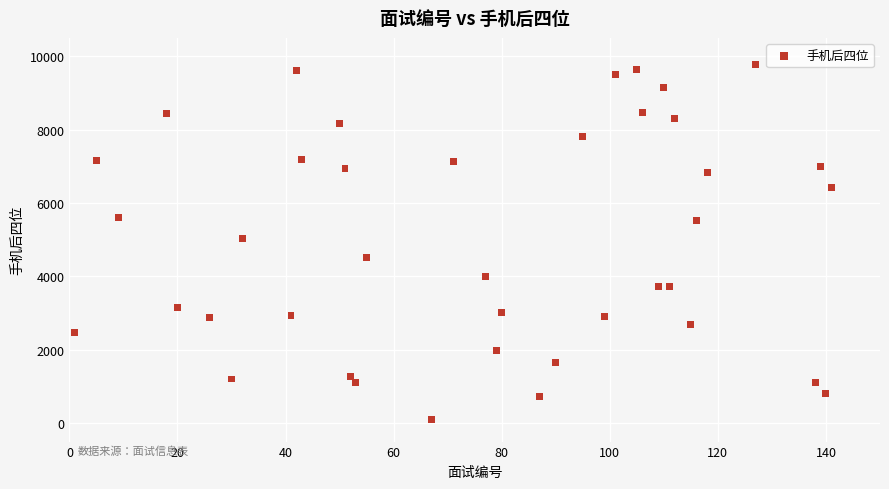

What is the range of Y values (max minus min)?

9683